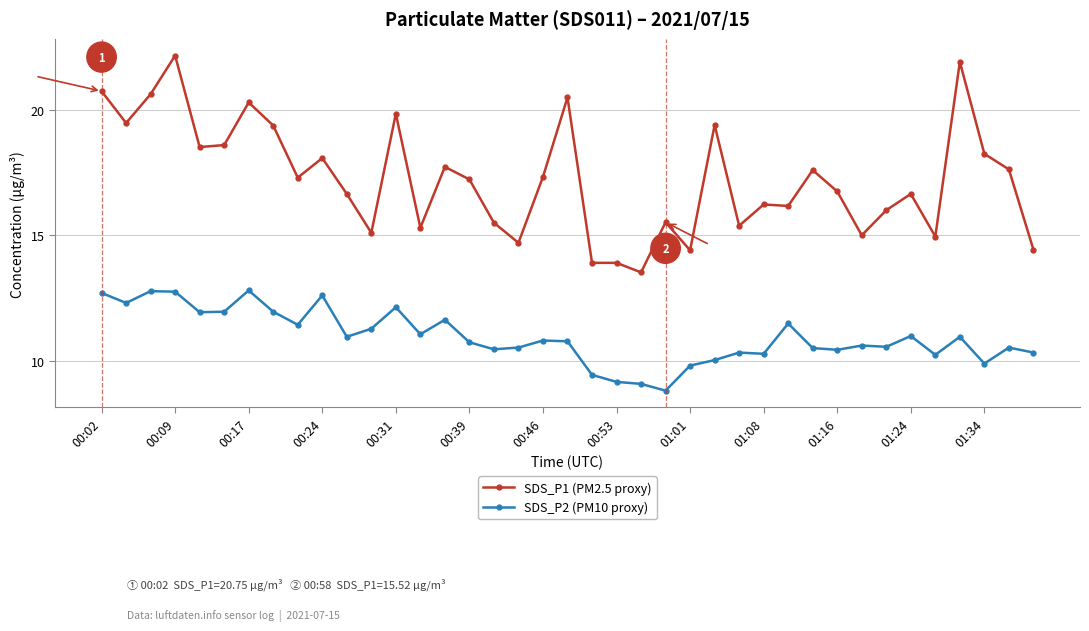

What is the difference between the maximum and second lowest values in the SDS_P1 (PM2.5 proxy) series?

8.3